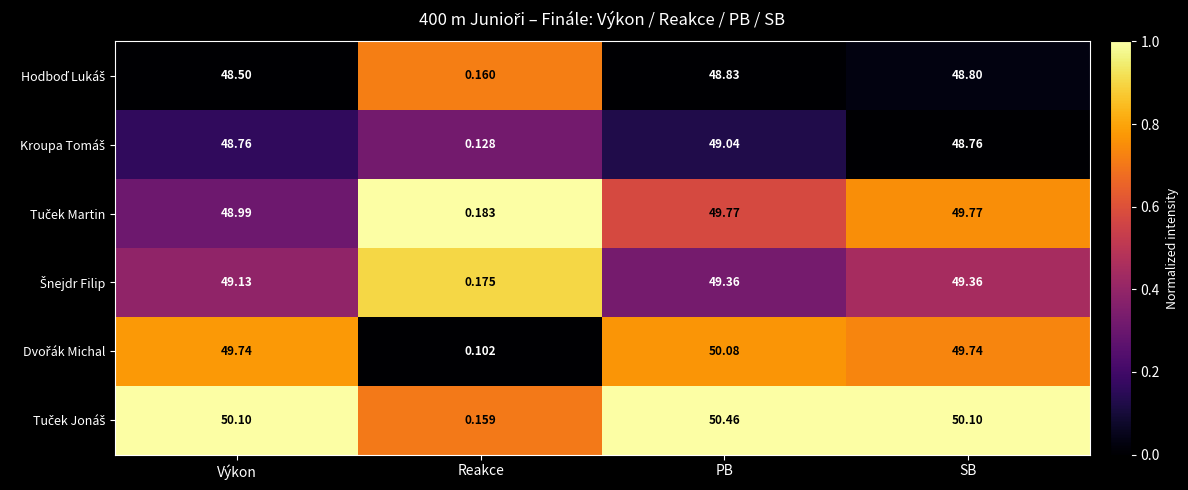

At which category does the chart reach its peak across all series?

PB